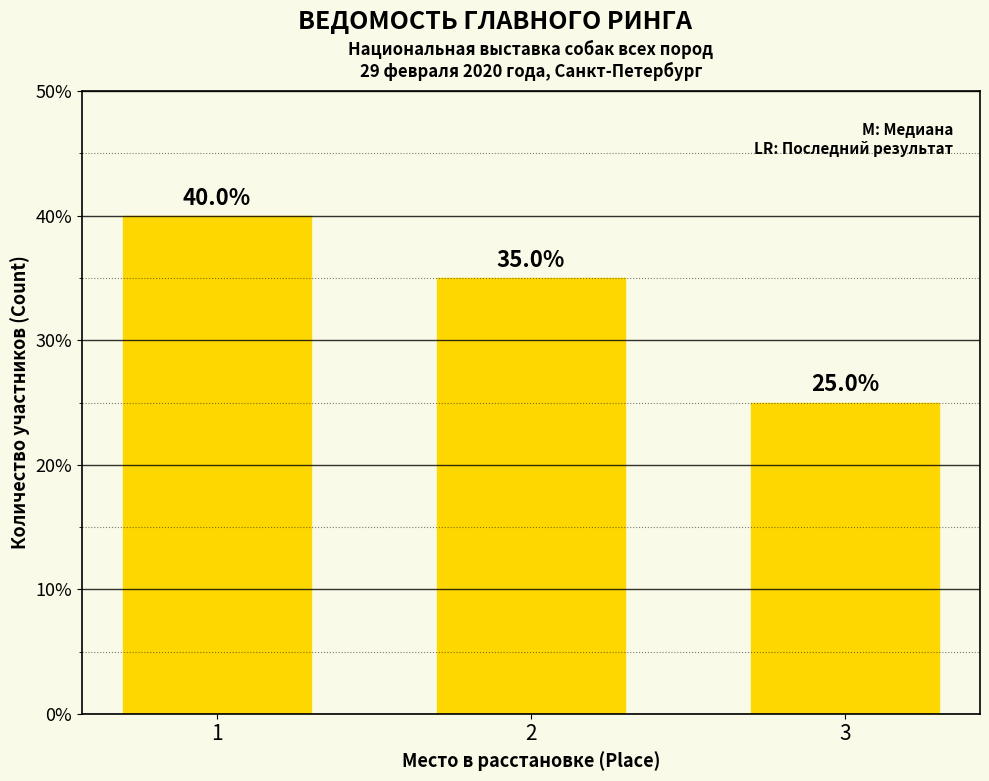

Reading right to left, what are all the values shown in this chart?

25	35	40